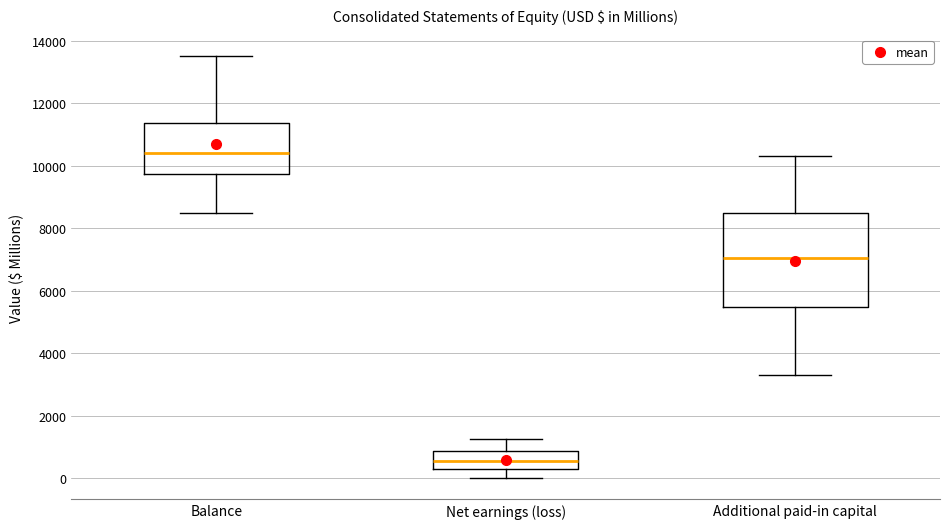

Comparing the boxes themselves (not the whiskers), which one is the tallest?

Additional paid-in capital